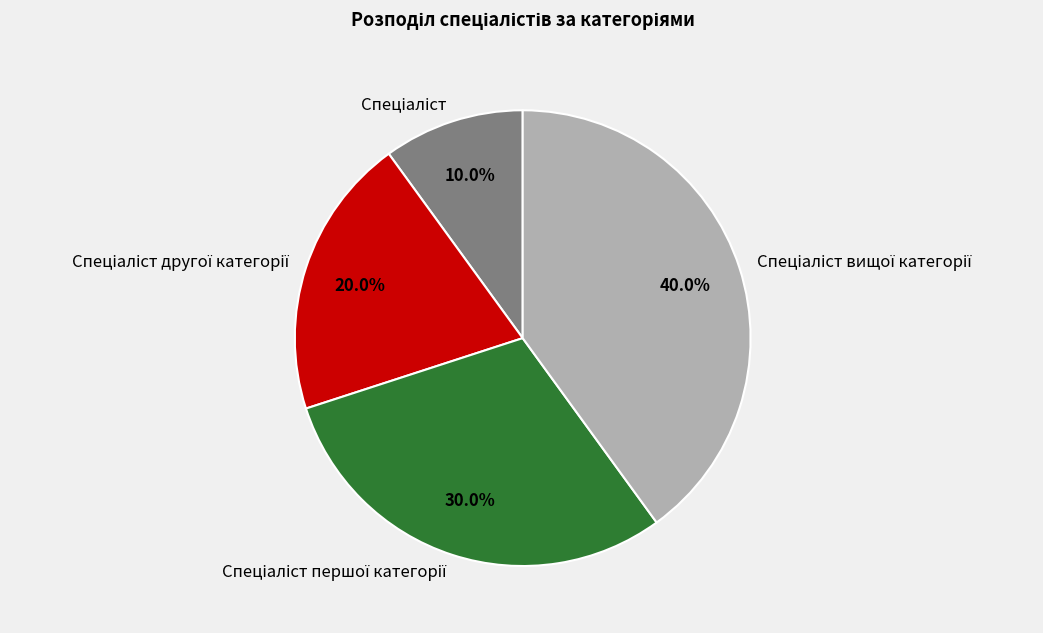

Is there a majority slice in this chart?

No